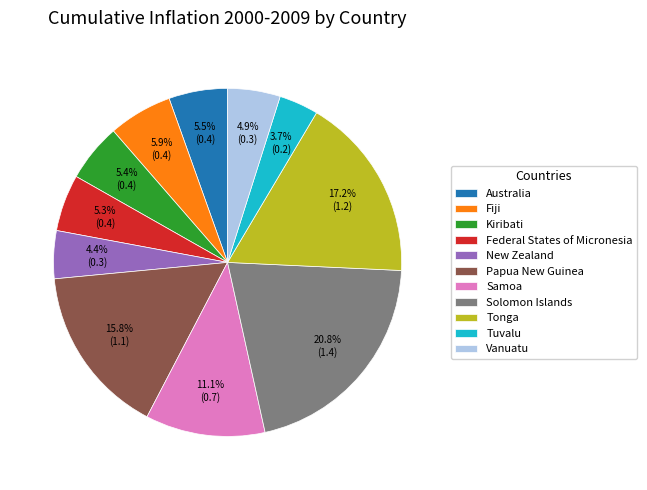

Is there any slice that represents more than half of the pie?

No